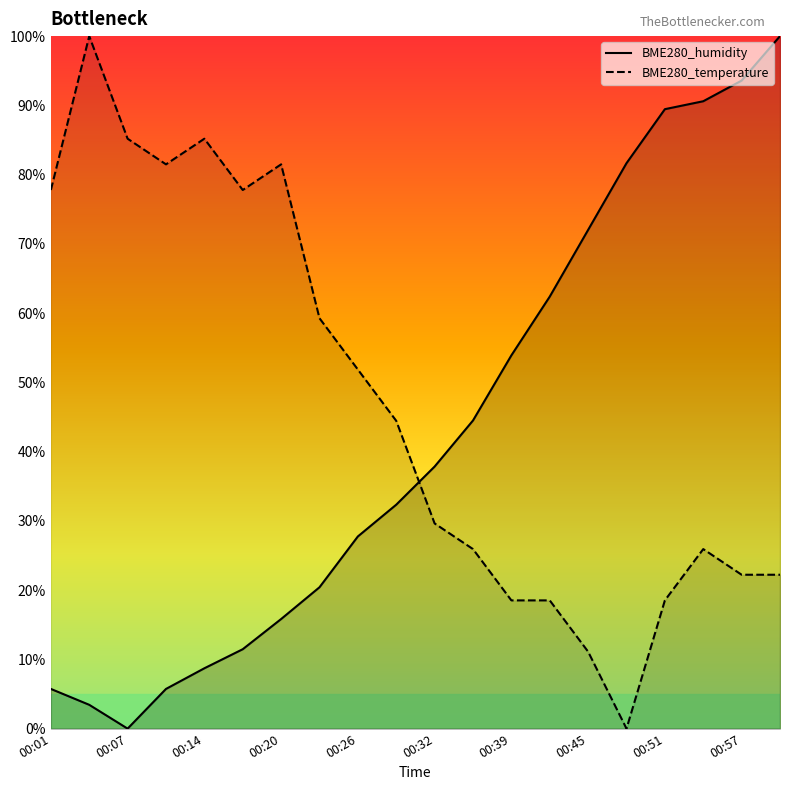

Where does the BME280_temperature series first go above 44?

00:01